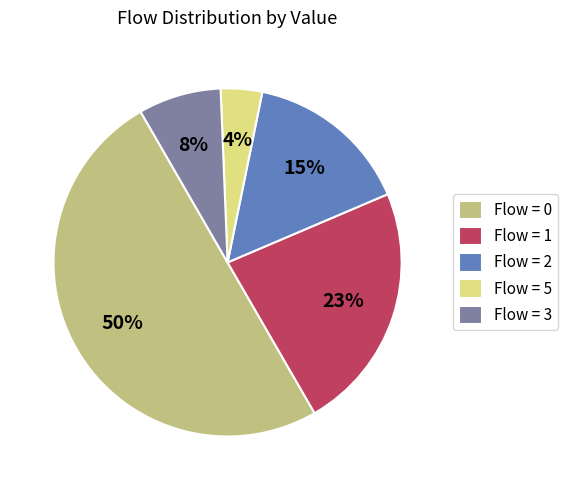

What is the smallest slice in the pie chart?

Flow = 5